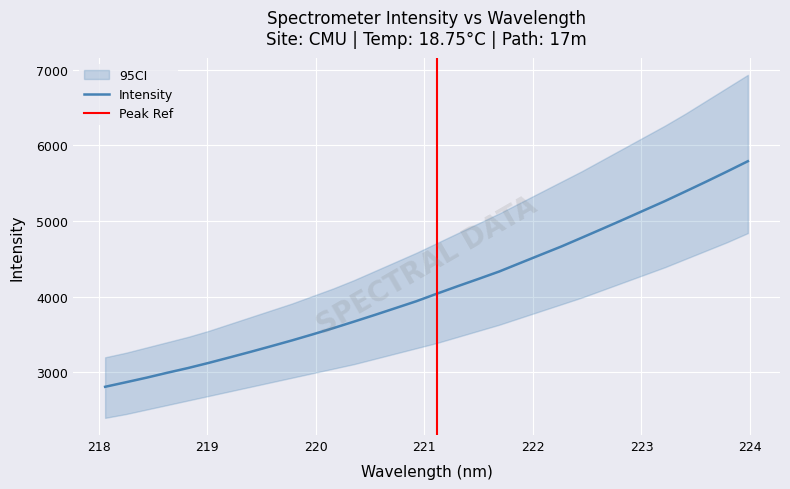

What value does the data have at 219.7801?

3422.6